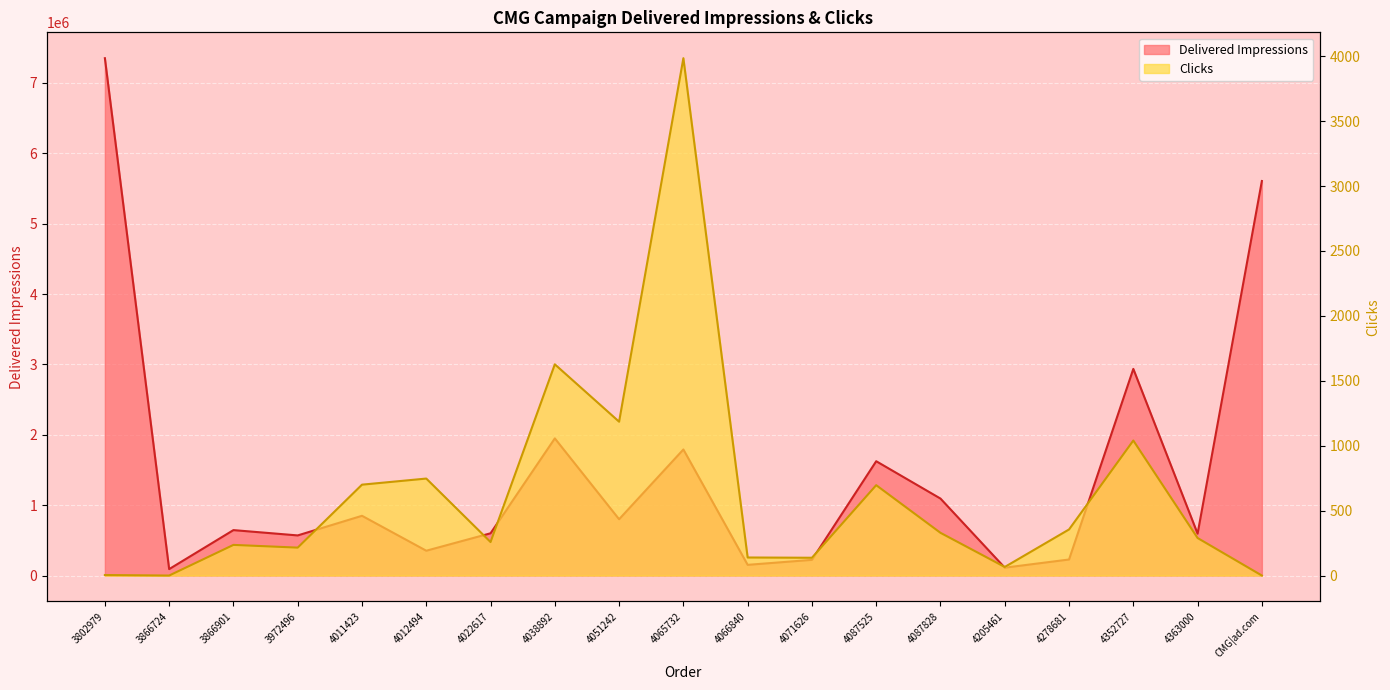

What is the difference between the maximum and minimum values in the Clicks series?

3985